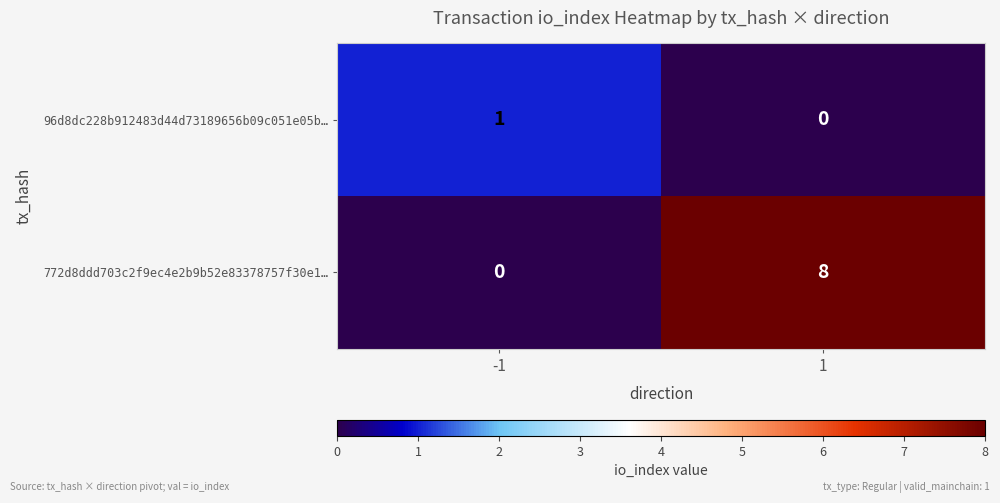

What is the greatest value displayed?

8